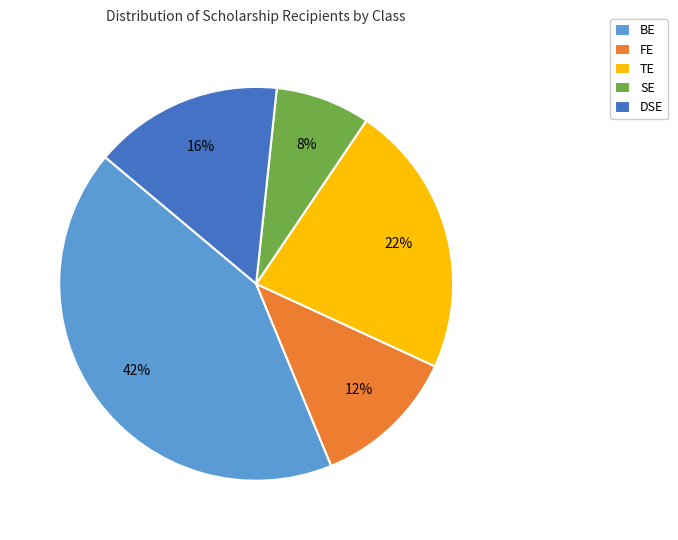

Which slice is the smallest?

SE